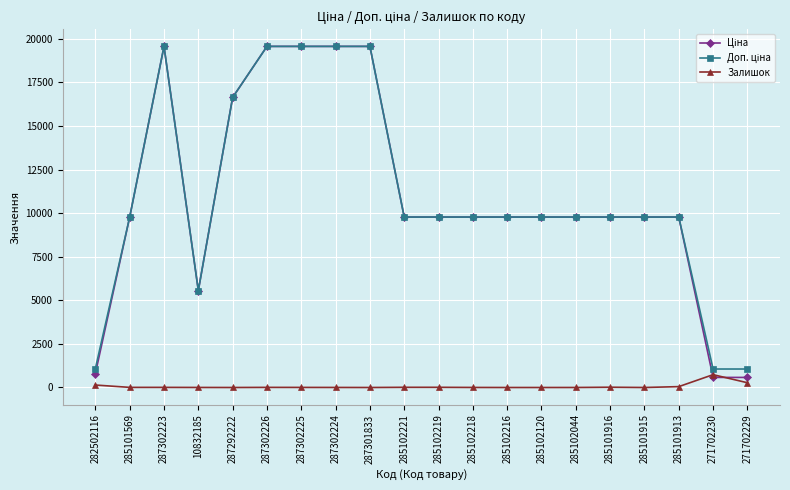

At how many categories does at least one series exceed 11714?

6